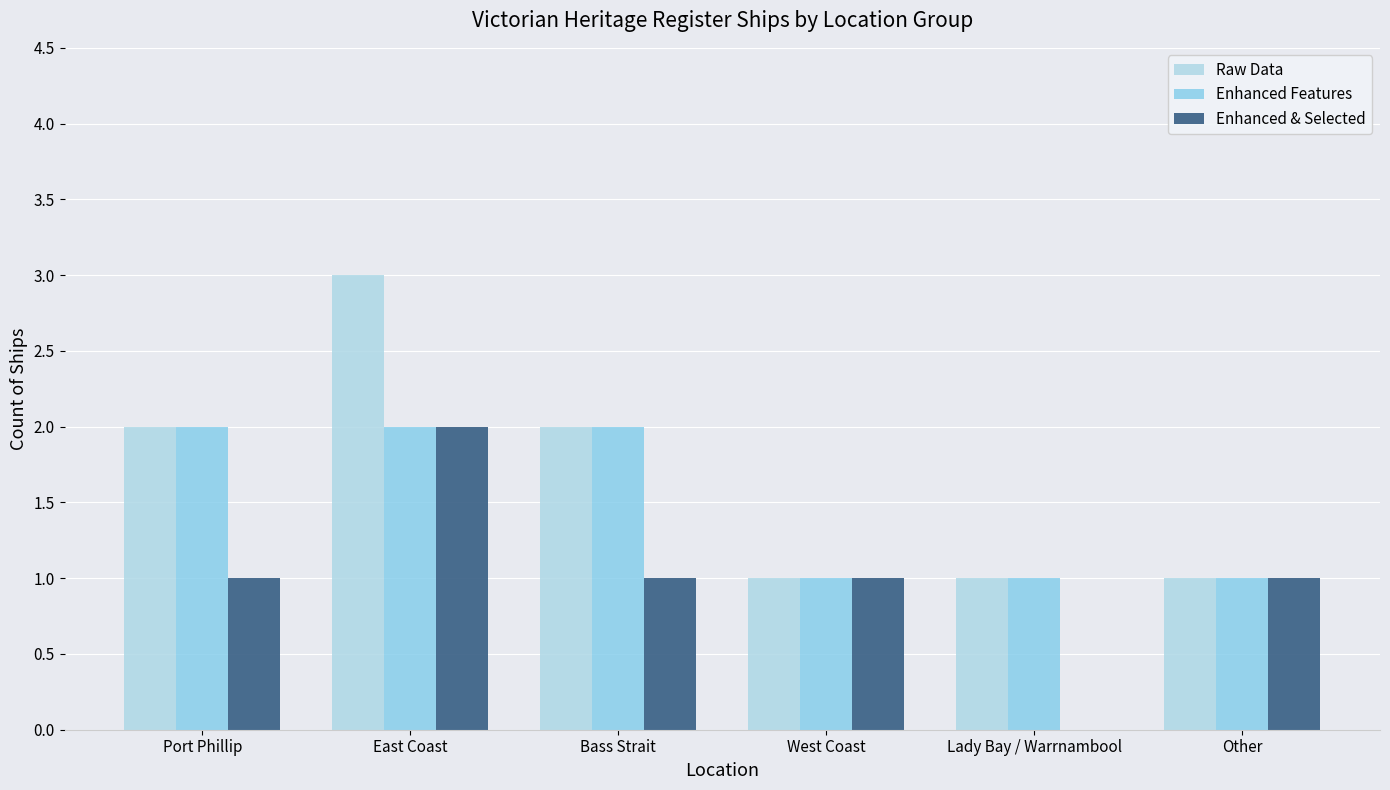

What is the minimum value for Enhanced Features?

1